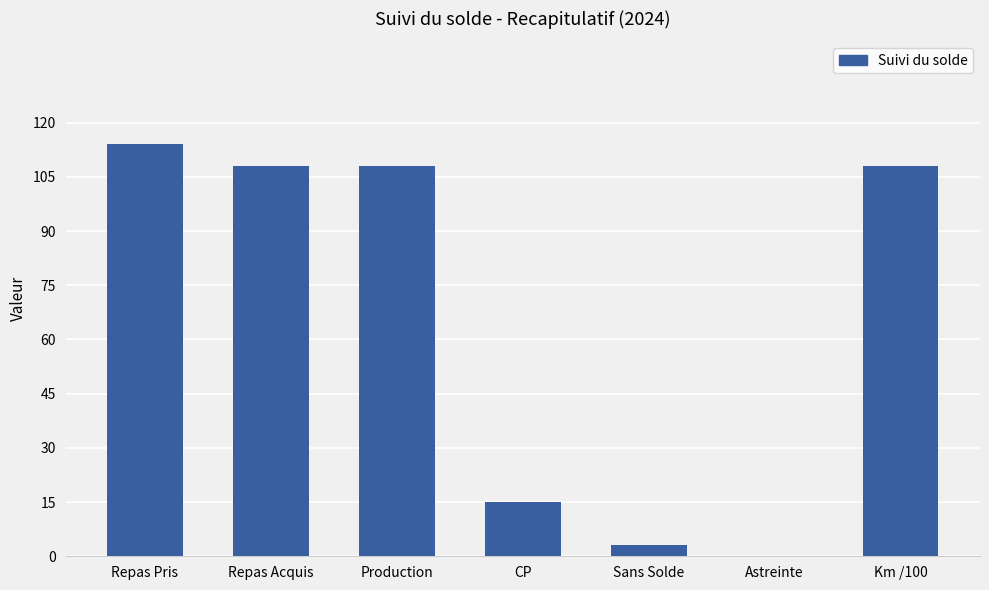

Is it true that the value at Repas Pris is 166?

False